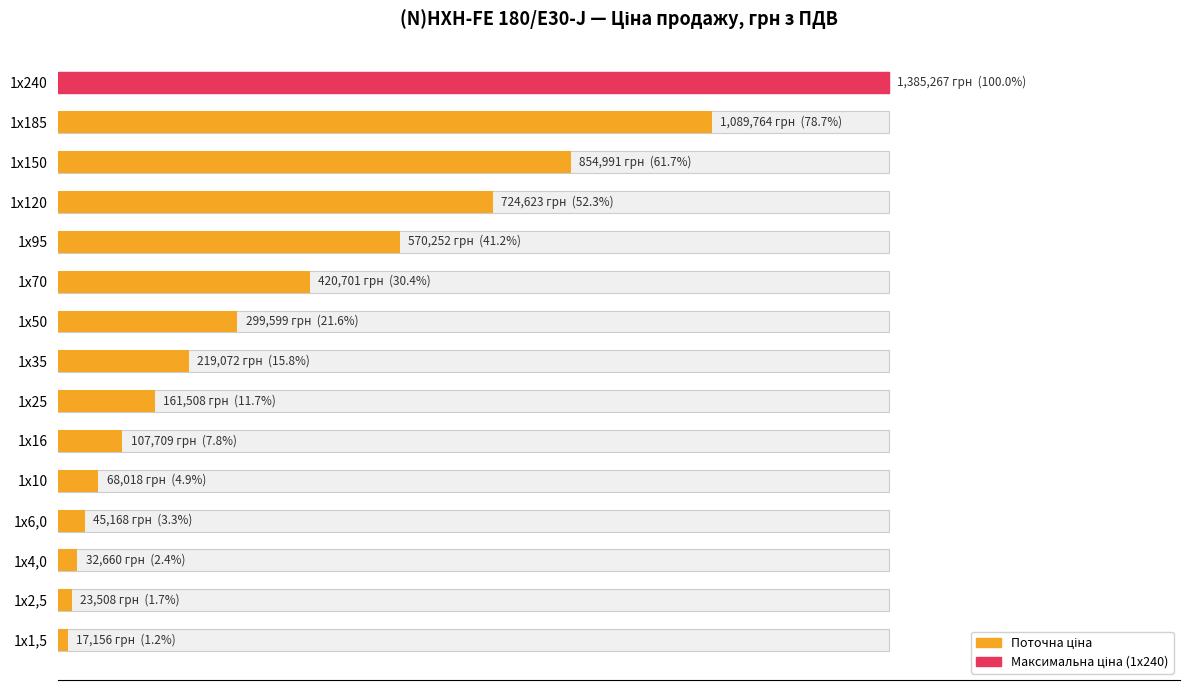

How many bars are there in total?

15